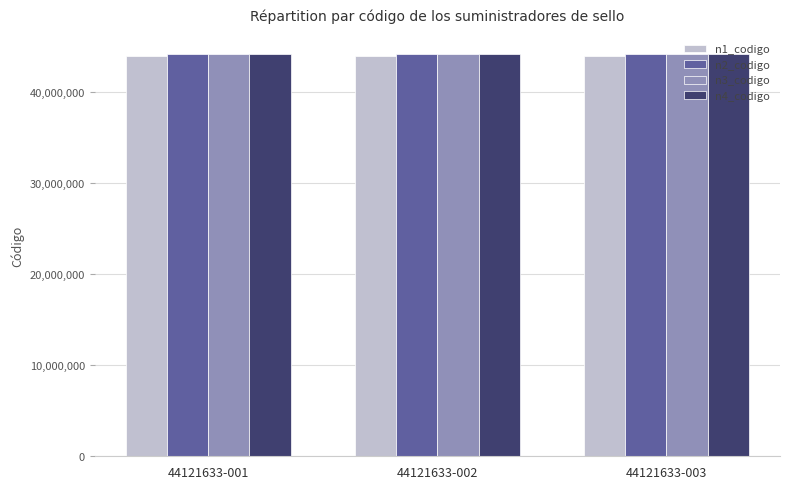

The n3_codigo series shows 69197688 at 44121633-001. True or false?

False